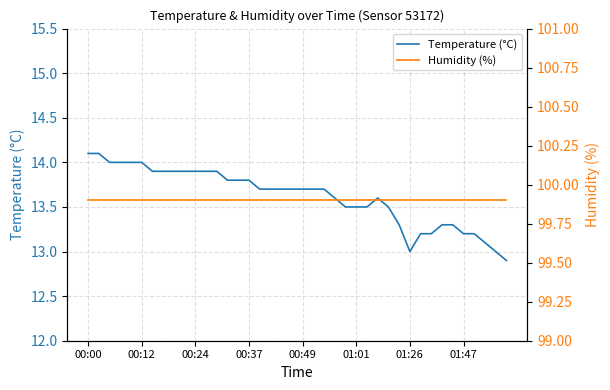

What is the average value of the Humidity (%) series?

99.9